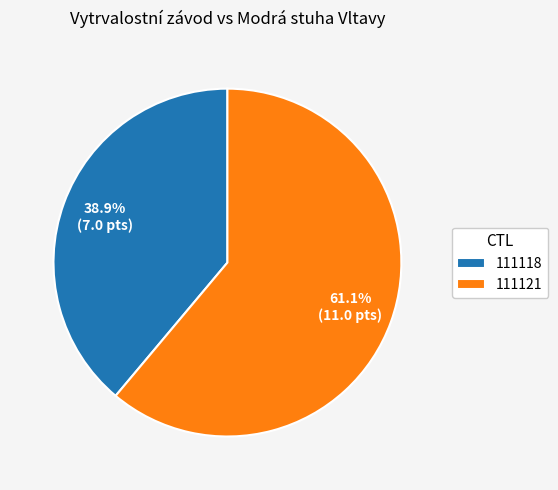

To the nearest percent, what percentage of the pie is 111118?

39%